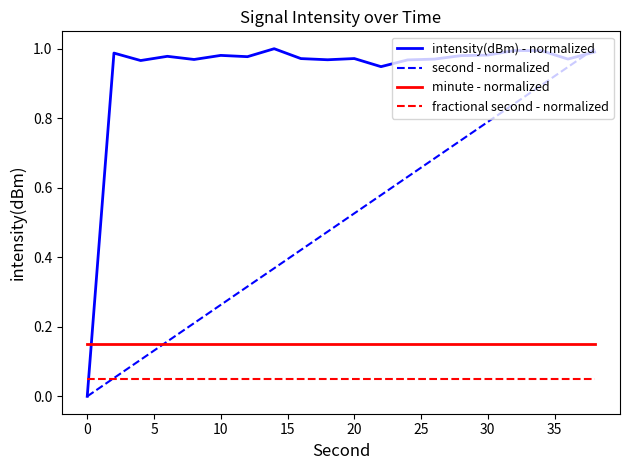

Which series has the largest total across all categories?

intensity(dBm) - normalized